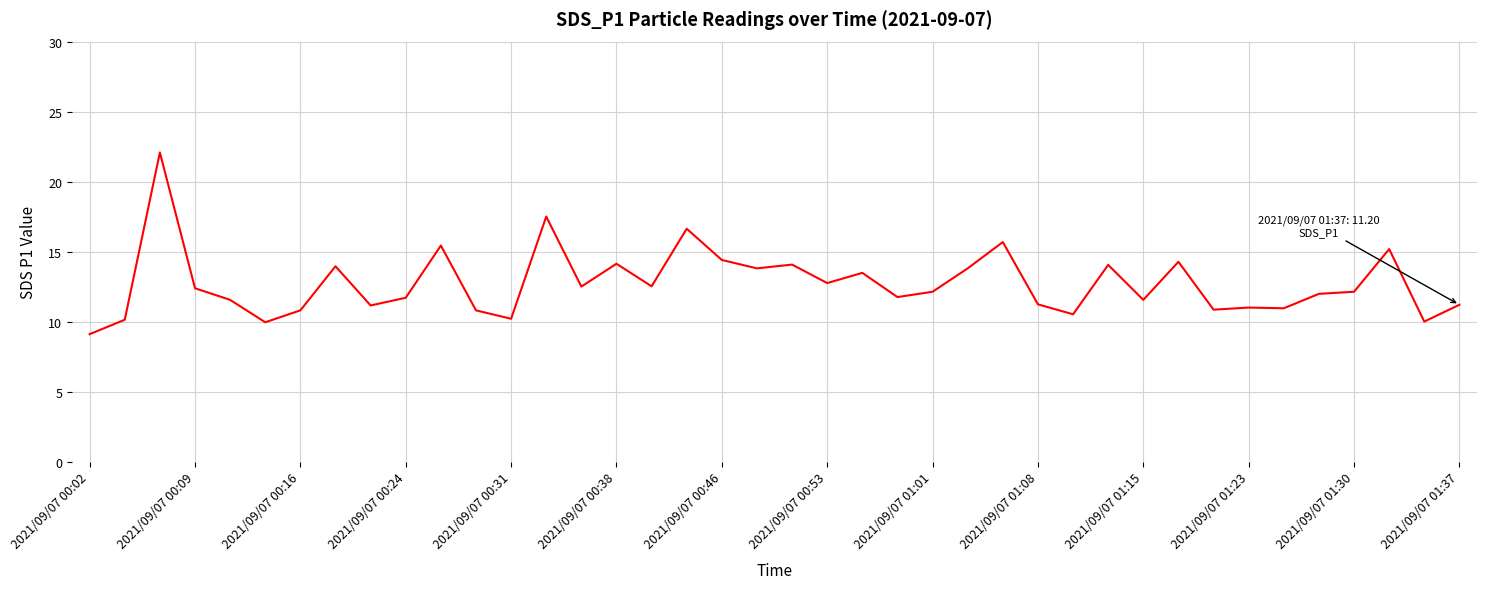

What is the difference between the maximum and minimum values?

13.0